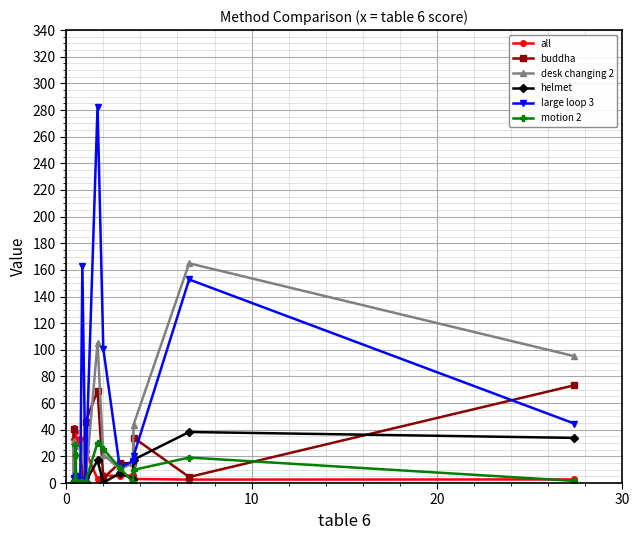

True or false: desk changing 2 has more than 0 points higher than both neighbors.

True